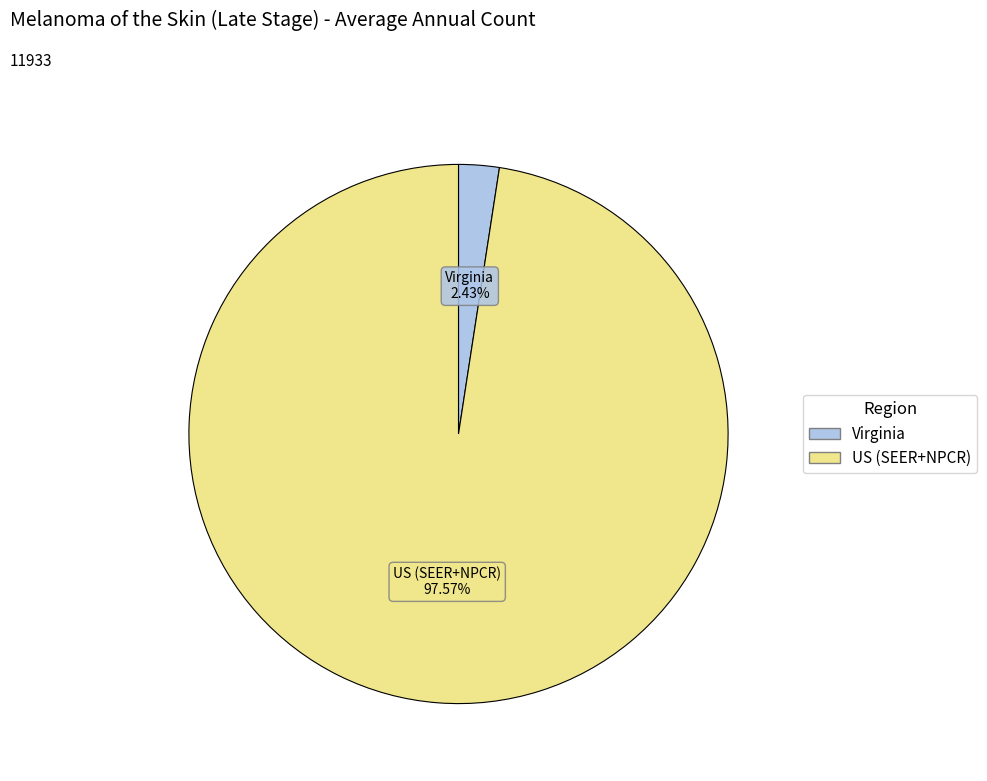

Between US (SEER+NPCR) and Virginia, which is larger?

US (SEER+NPCR)